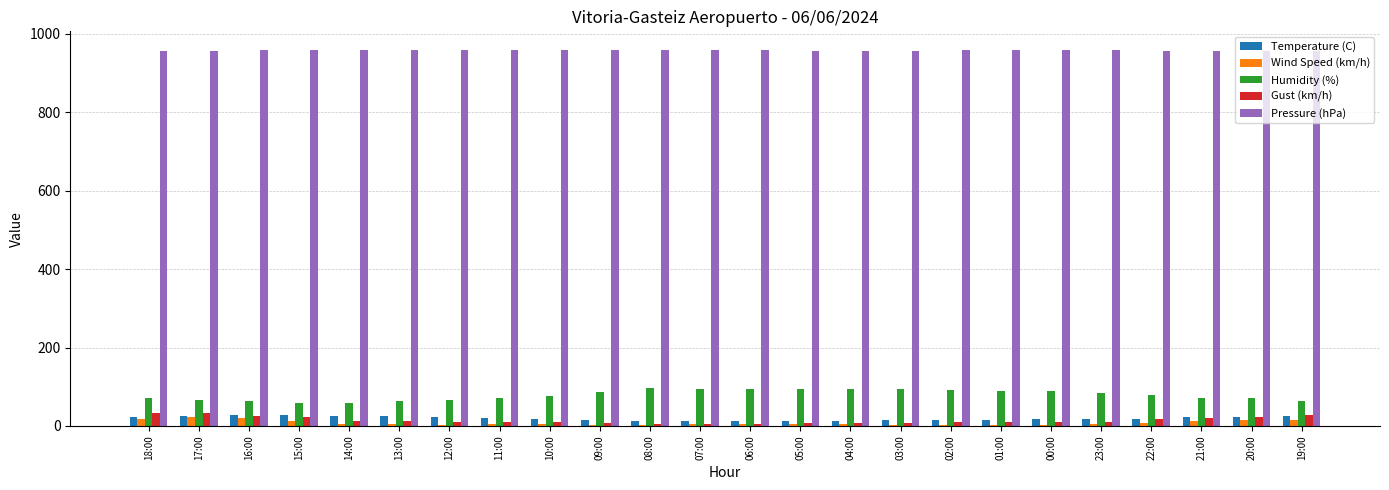

True or false: Humidity (%) has a value of 77.0 at 10:00.

True